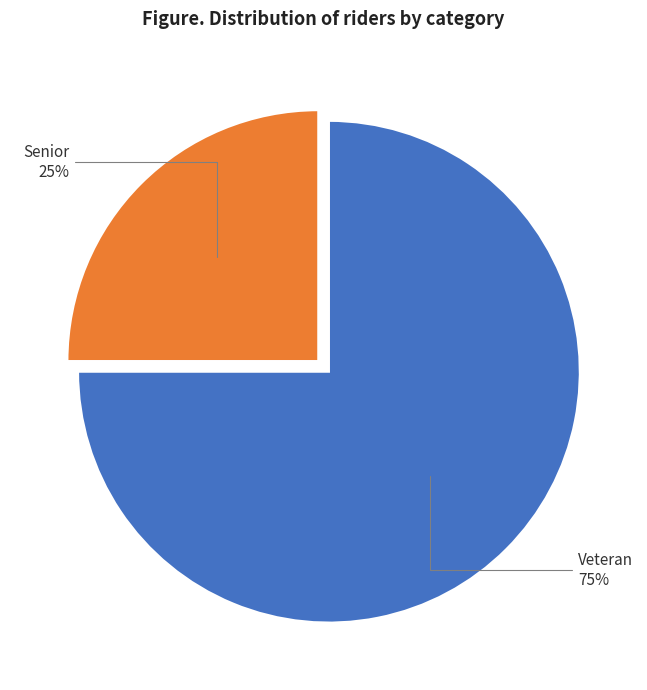

Between Senior and Veteran, which is larger?

Veteran